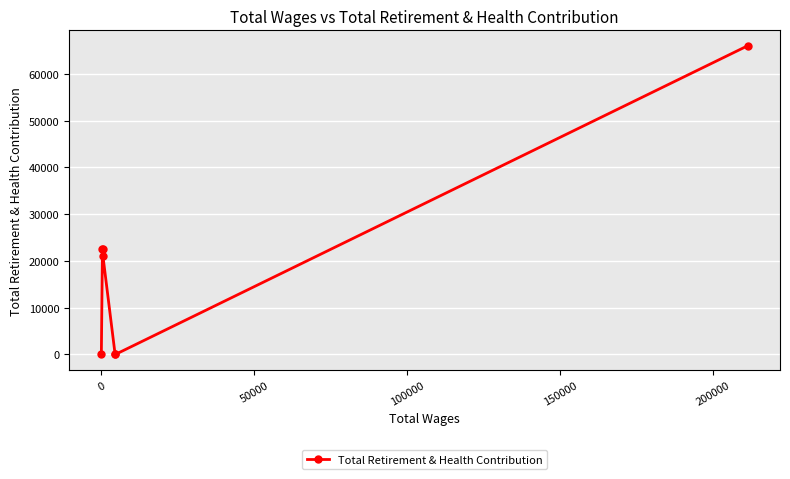

What is the greatest value displayed?

66027